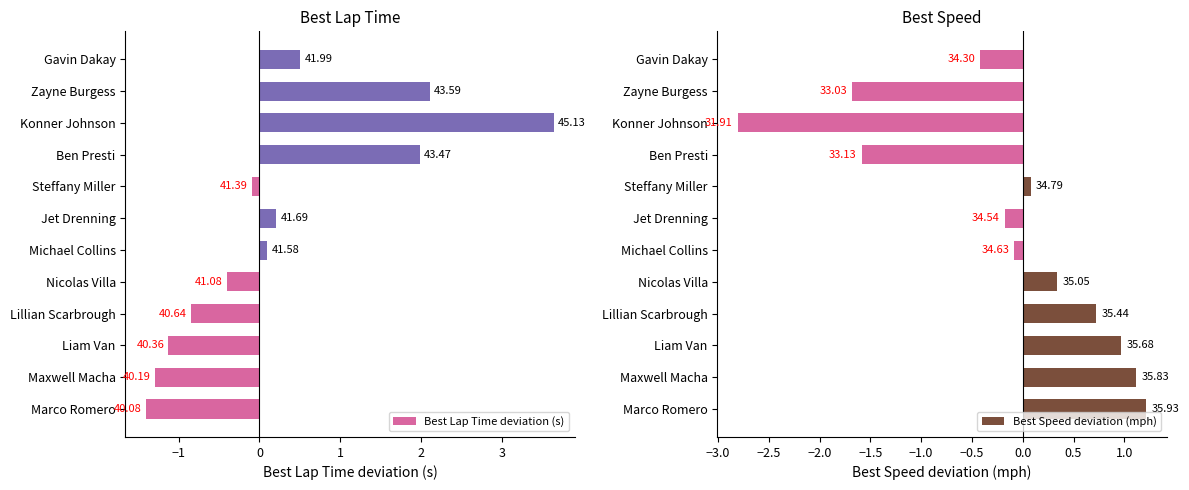

What is the difference between the highest and lowest values at Marco Romero?

2.6